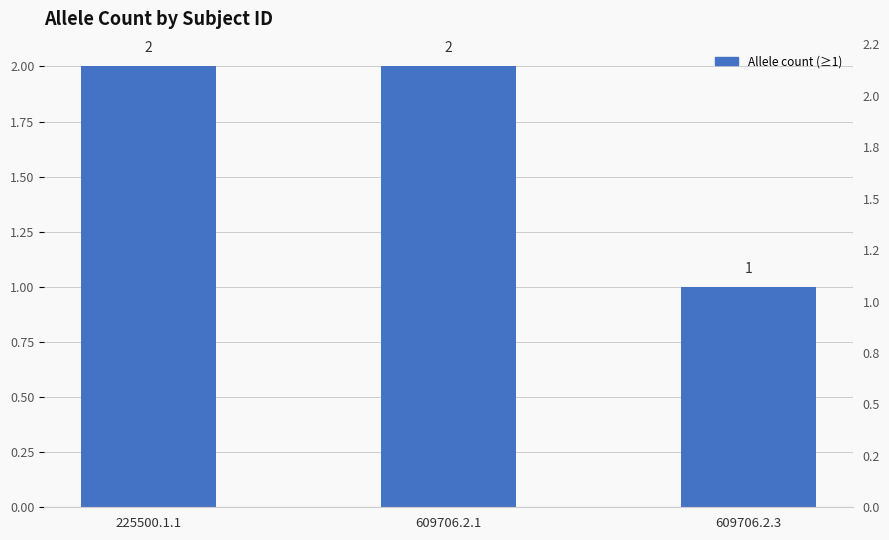

Is it true that the value at 609706.2.1 is 3?

False